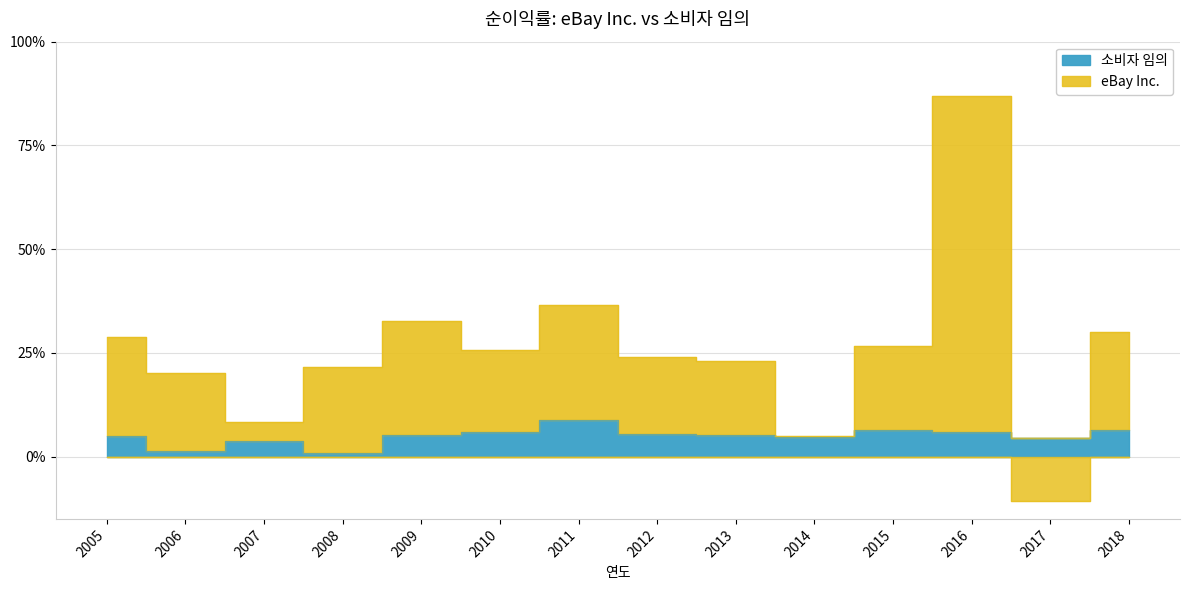

Which series has the largest total across all categories?

eBay Inc.